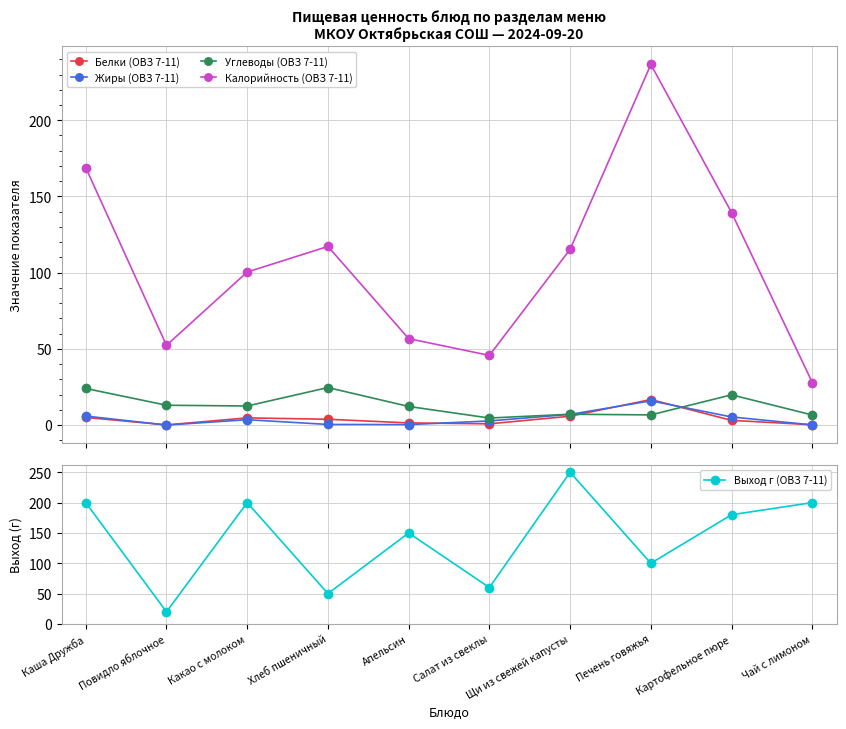

Reading left to right, extract all data points from this chart.

Белки (ОВЗ 7-11): 5.0	0.1	4.7	3.8	1.4	0.8	5.8	16.7	3.1	0.2
Жиры (ОВЗ 7-11): 5.9	0.0	3.5	0.4	0.3	2.7	7.0	15.9	5.3	0.1
Углеводы (ОВЗ 7-11): 24.0	13.0	12.5	24.6	12.2	4.6	7.1	6.7	19.8	6.6
Калорийность (ОВЗ 7-11): 168.9	52.3	100.4	117.2	56.7	45.7	115.3	236.6	139.4	27.9
Выход г (ОВЗ 7-11): 200.0	20.0	200.0	50.0	150.0	60.0	250.0	100.0	180.0	200.0